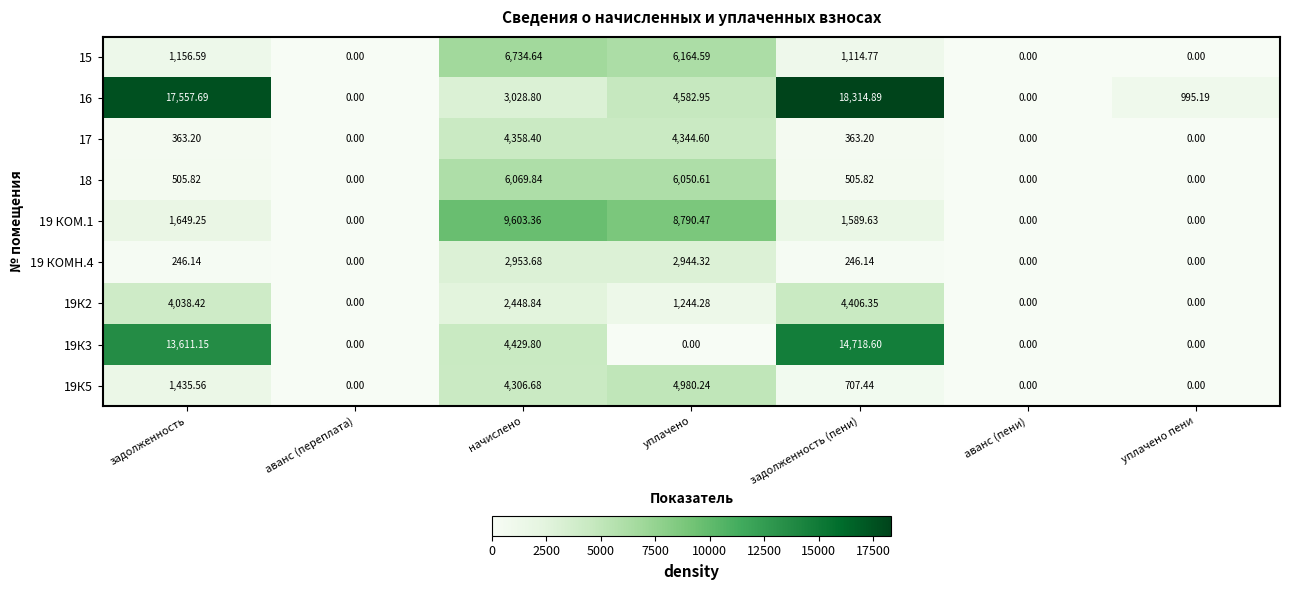

At which label does 15 first exceed 1114?

задолженность